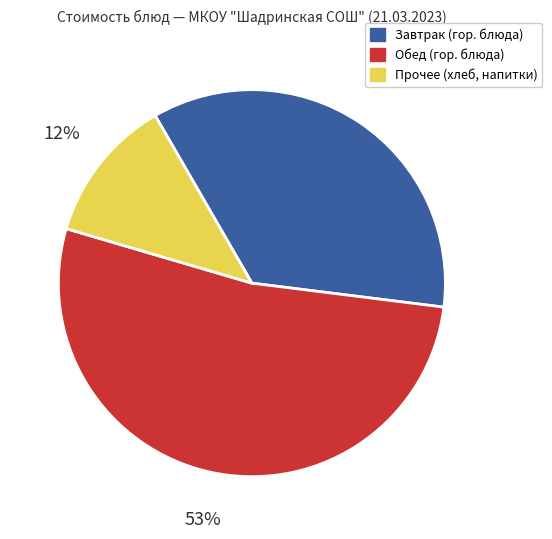

What is the largest slice in the pie chart?

Обед (гор. блюда)